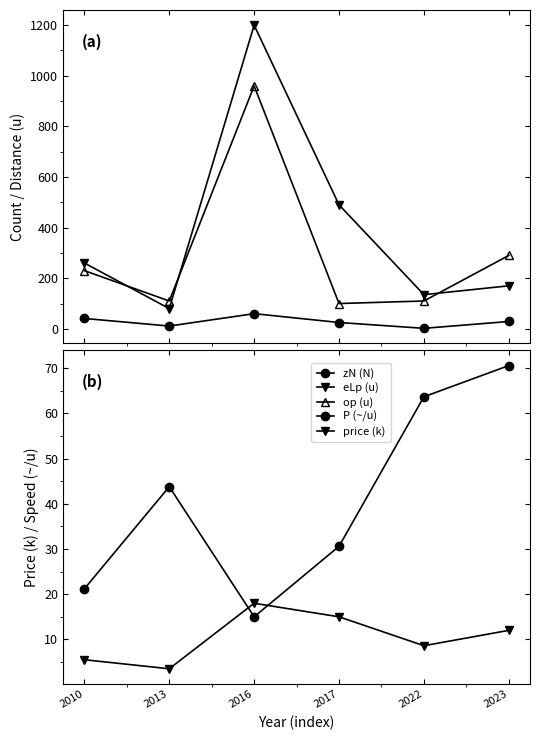

True or false: zN (N) and op (u) intersect in this chart.

False